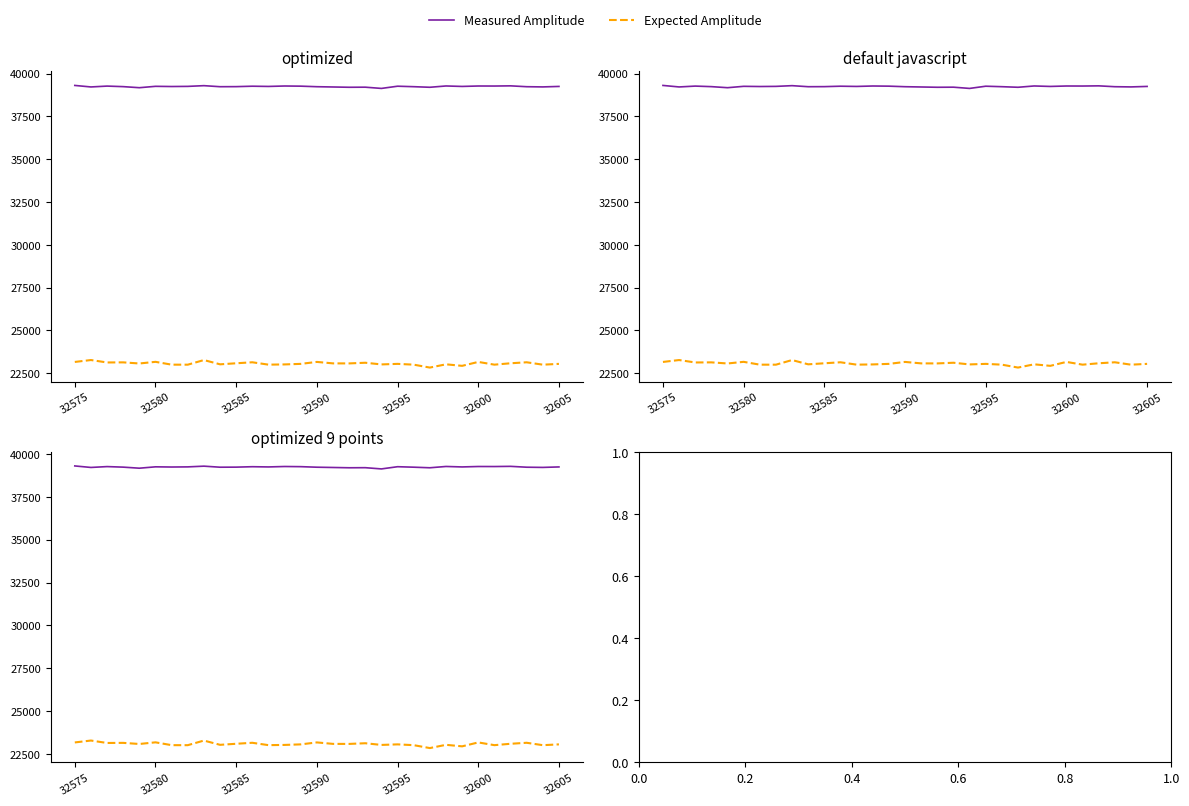

At which category is the sum across all series the highest?

8